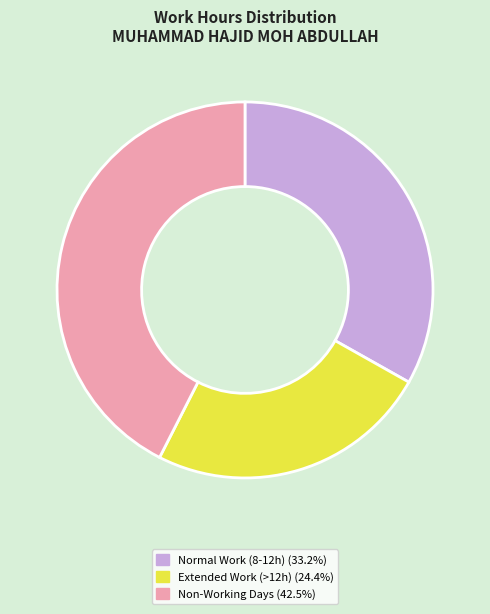

Approximately how many times larger is the value at Normal Work (8-12h) (33.2%) compared to Extended Work (>12h) (24.4%)?

1.4